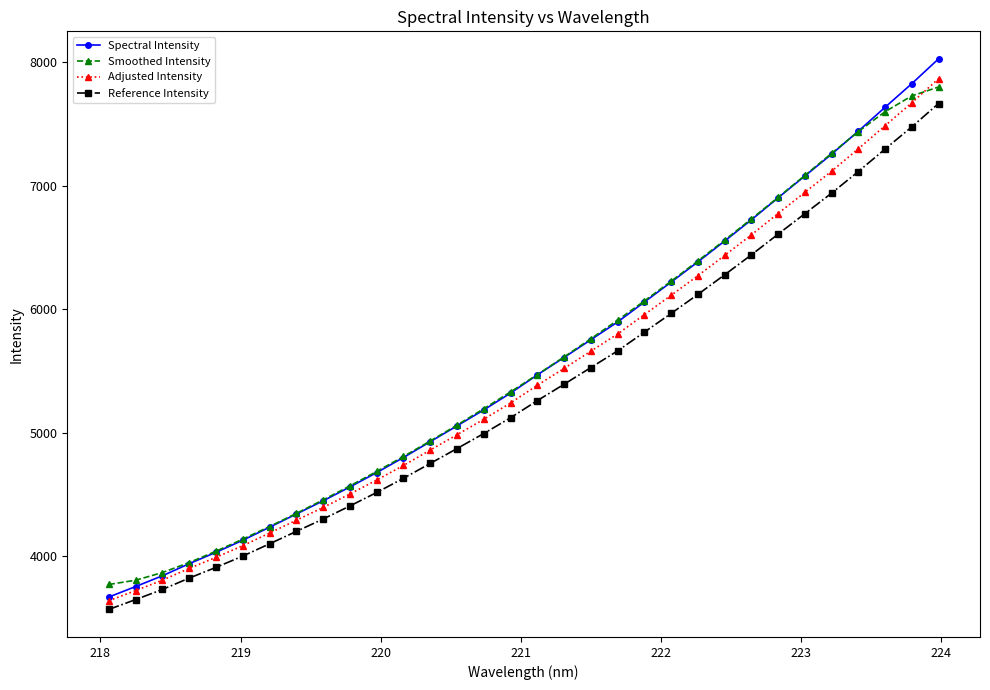

What is the value of the Reference Intensity point at the 15th from the left?

4994.0